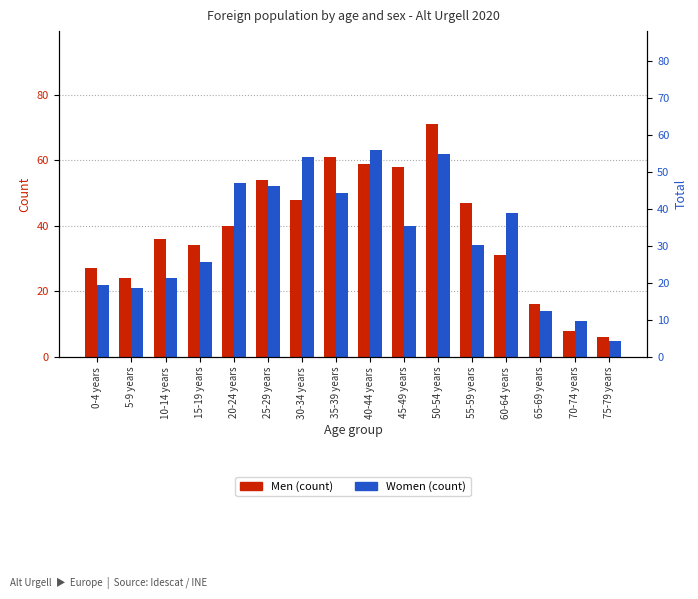

How many values in the Men series exceed 40?

7